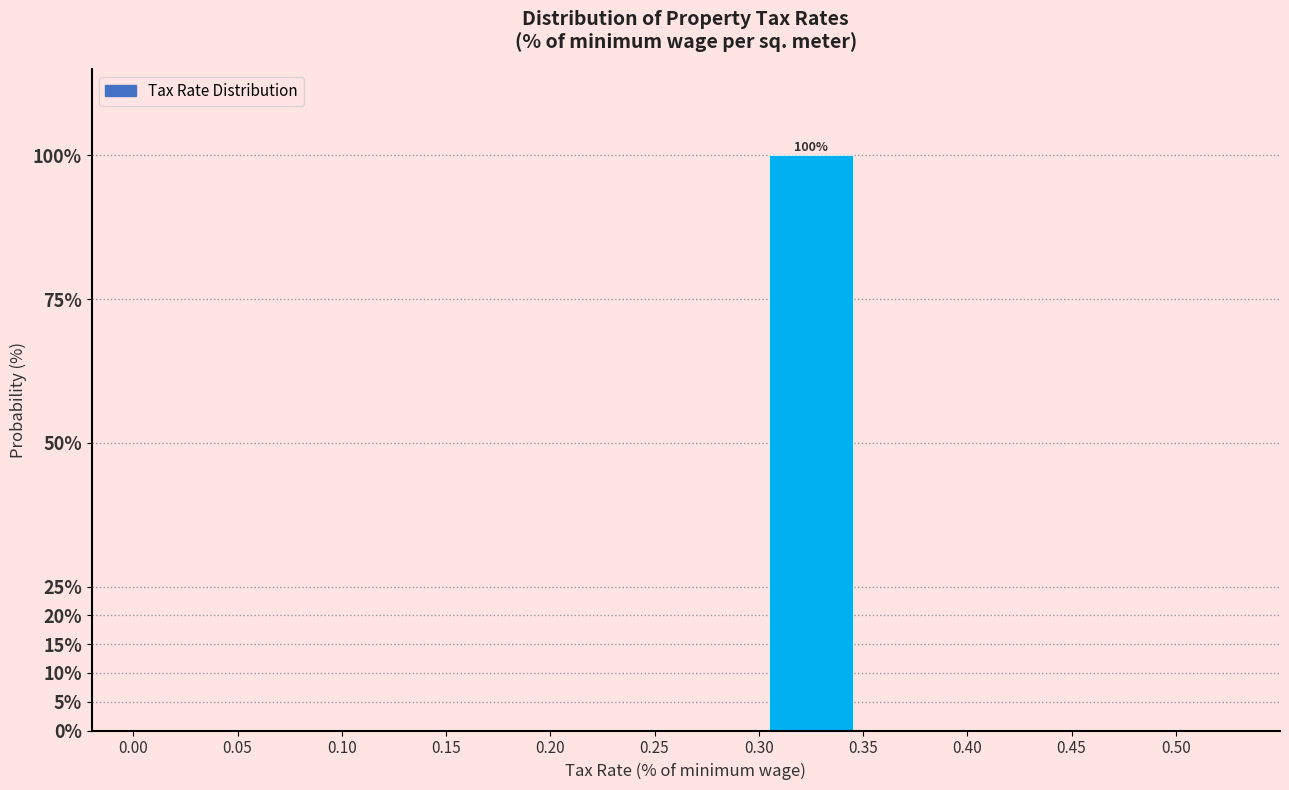

Over which range of the x-axis is the bar tallest?

0.30 to 0.35